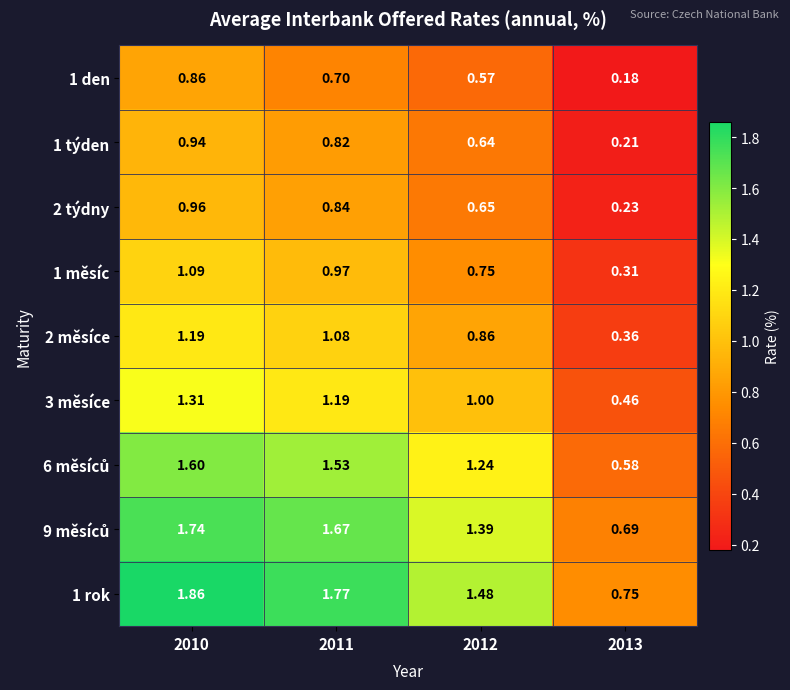

Is the value of 1 rok at 2013 greater than the value of 2 měsíce at 2011?

No